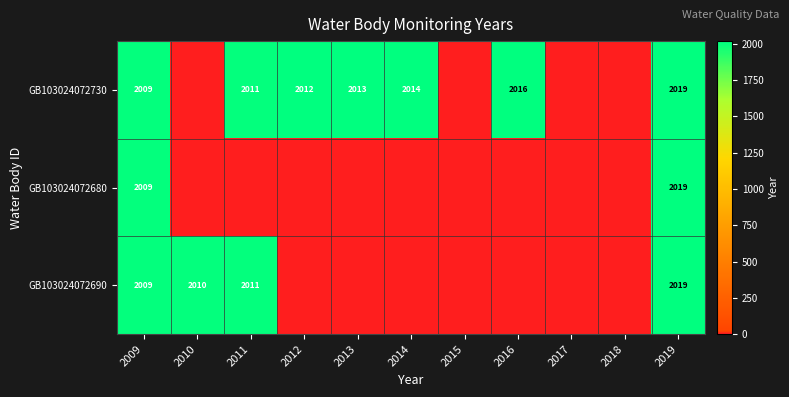

Is it true that GB103024072730 equals 2014 at 2014?

True